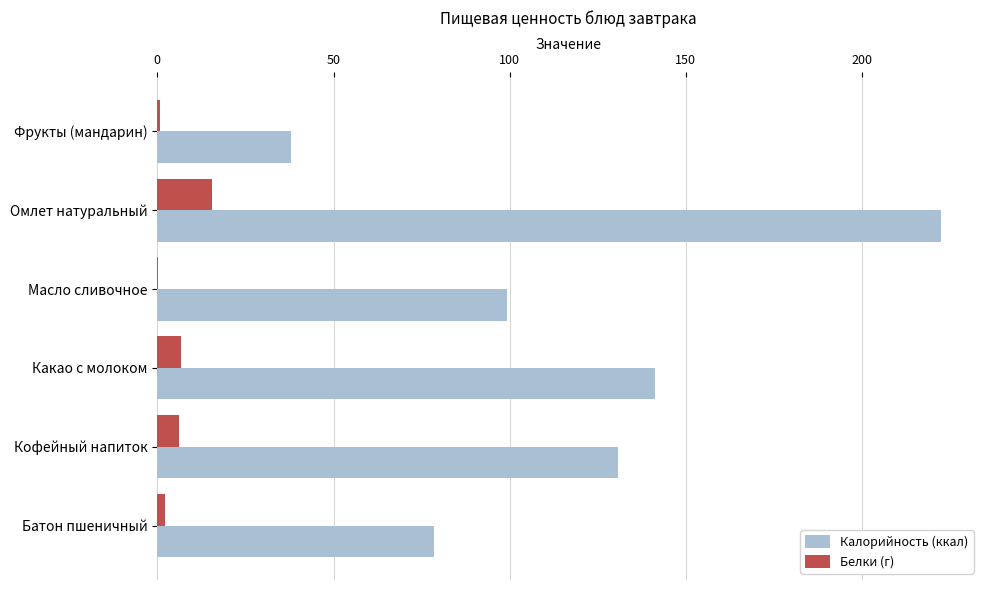

Which category has the highest value in the Белки (г) series?

Омлет натуральный